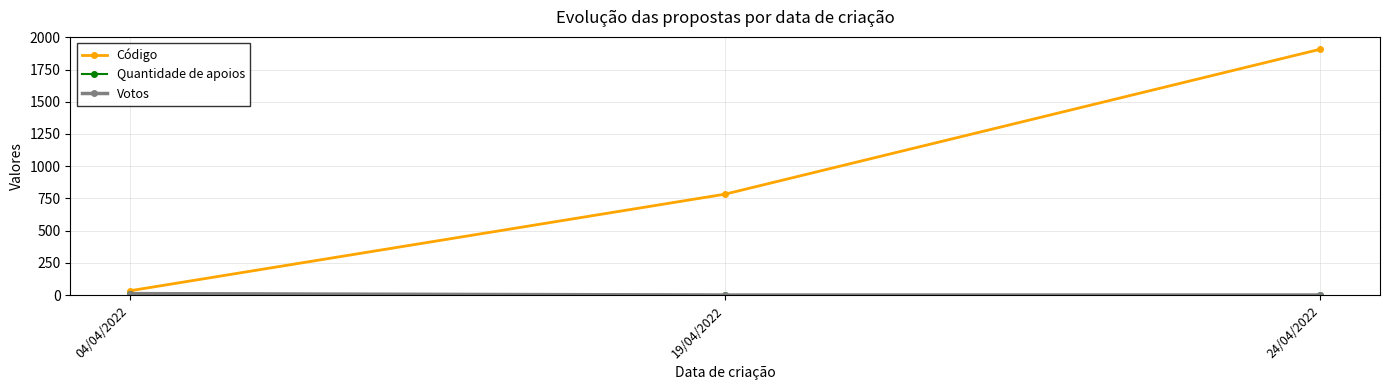

True or false: Quantidade de apoios has a value of 0 at 19/04/2022.

True